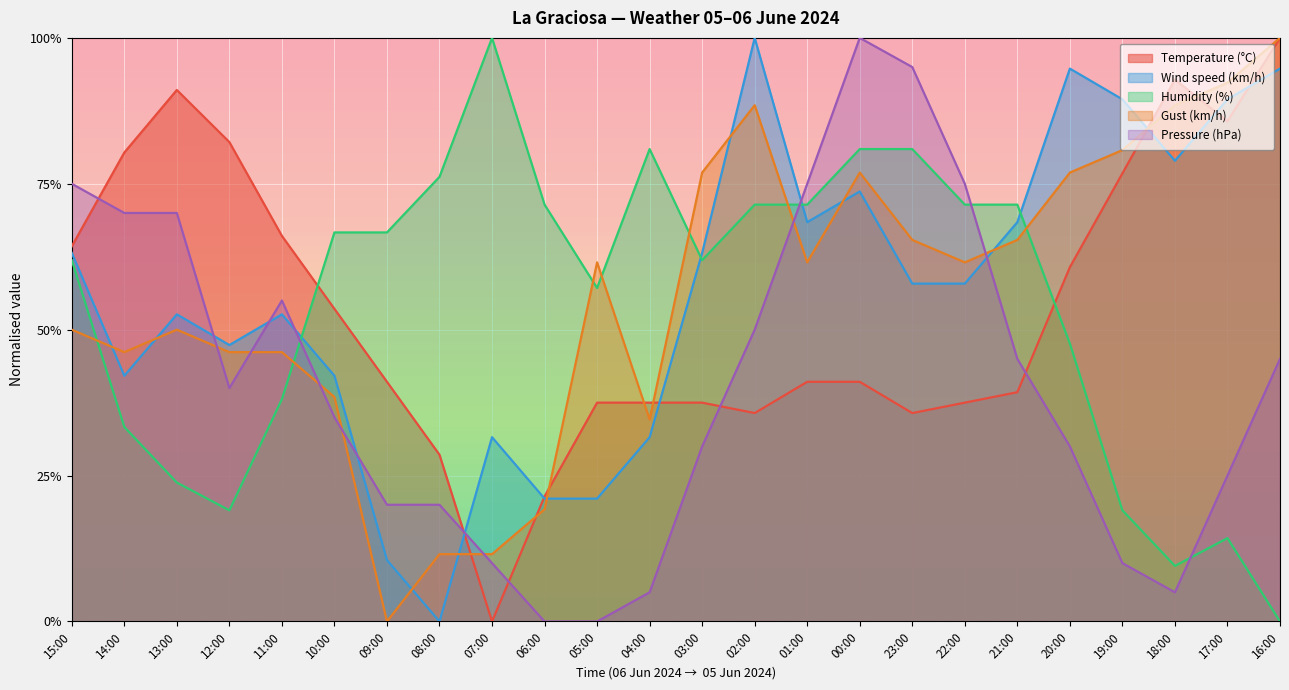

True or false: Gust (km/h) and Temperature (°C) intersect in this chart.

True